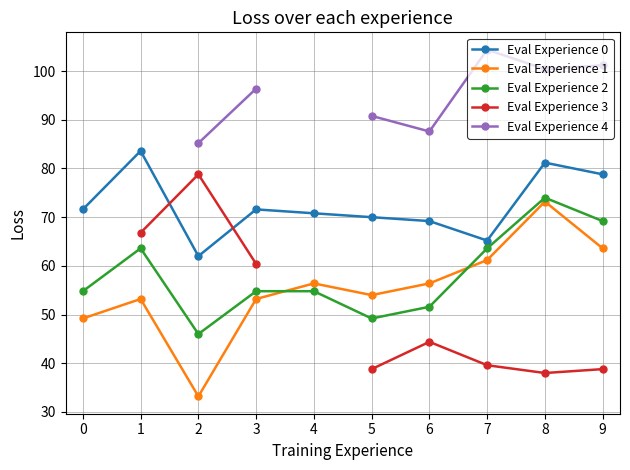

The Eval Experience 3 series shows 64.8 at 8. True or false?

False